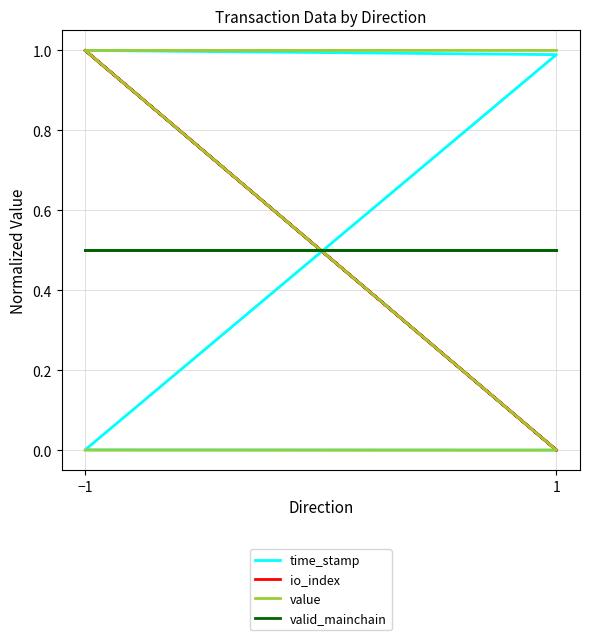

Which series has the largest total across all categories?

io_index